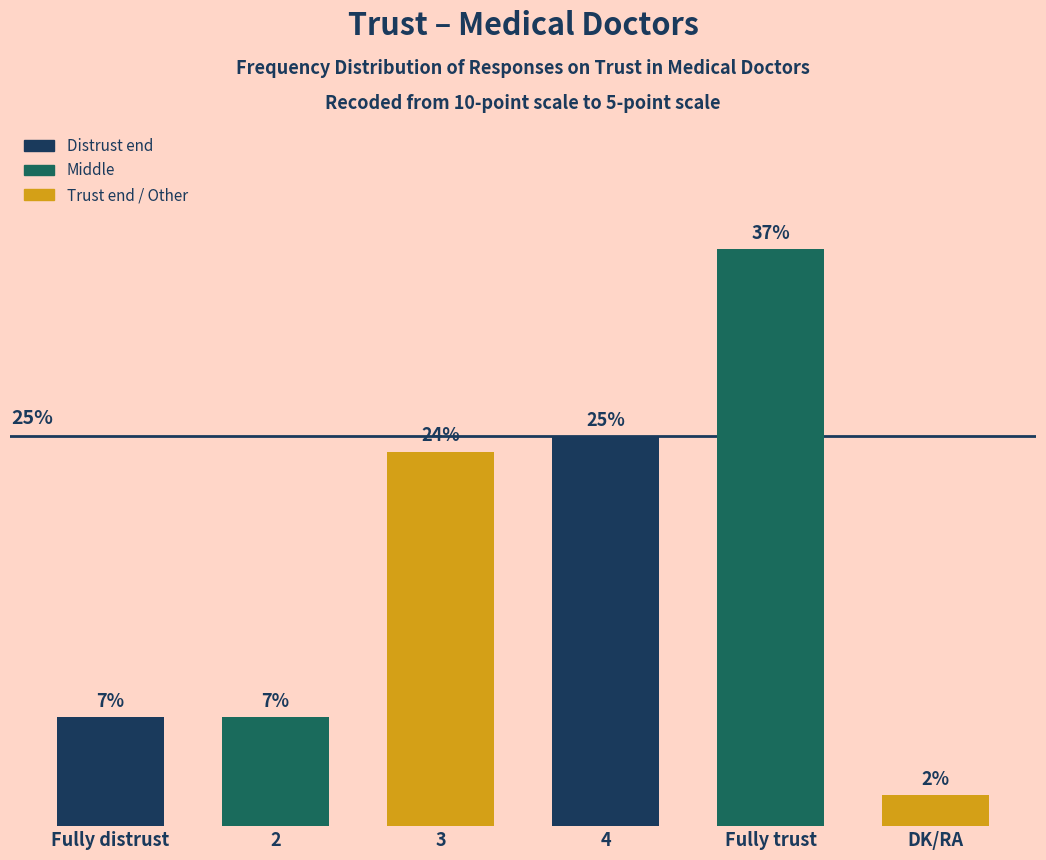

At which category does the chart reach its minimum across all series?

DK/RA